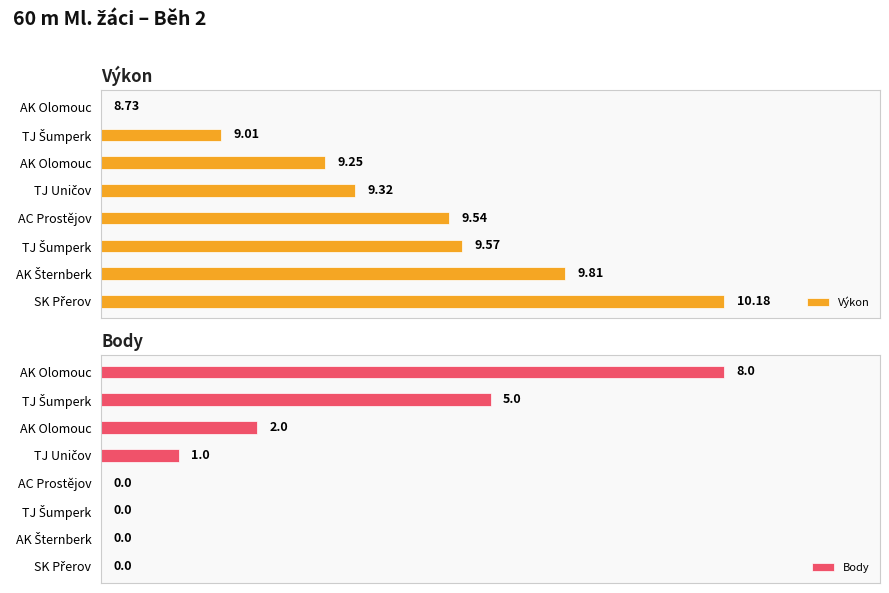

At how many categories does at least one series exceed 0?

8